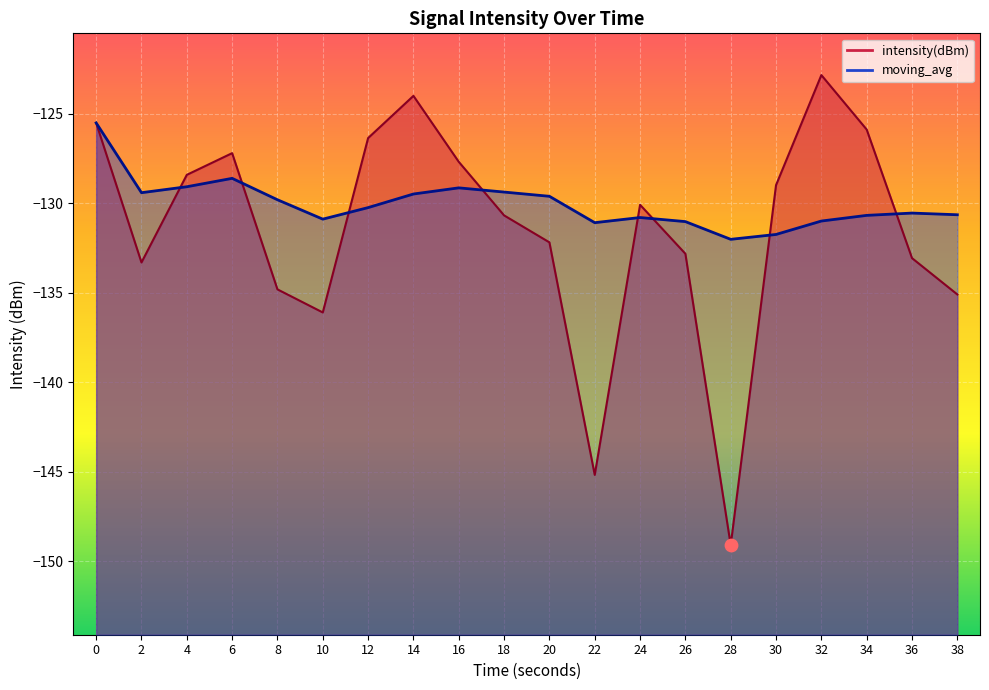

What are all the series names shown in the legend?

intensity(dBm), moving_avg